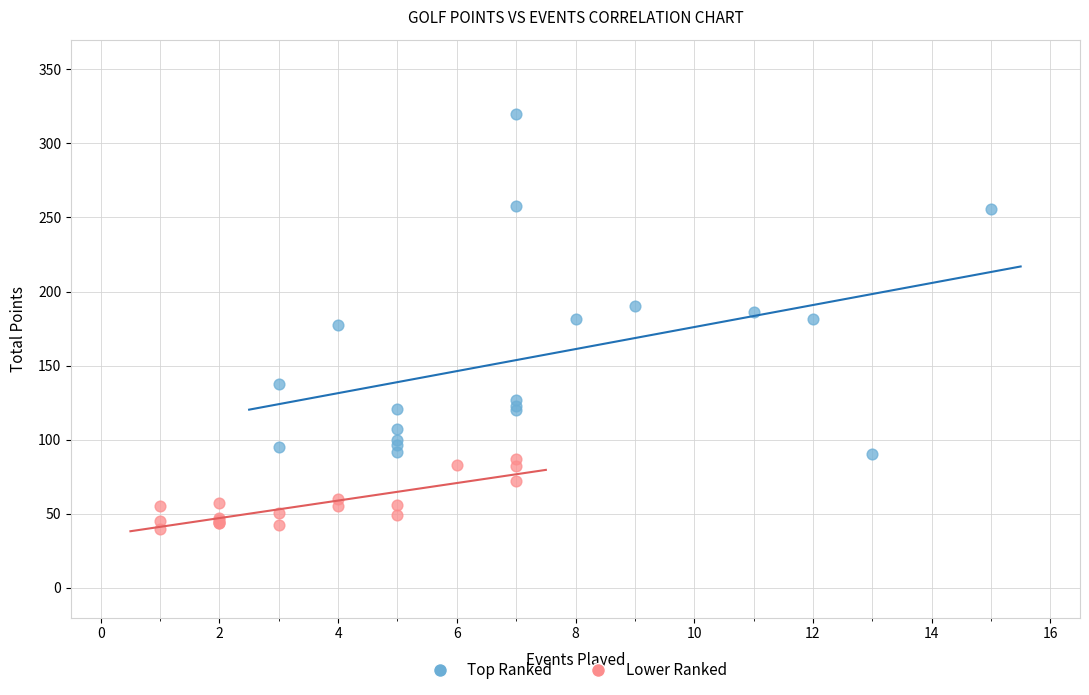

Which series has the largest Y range (max minus min)?

Top Ranked